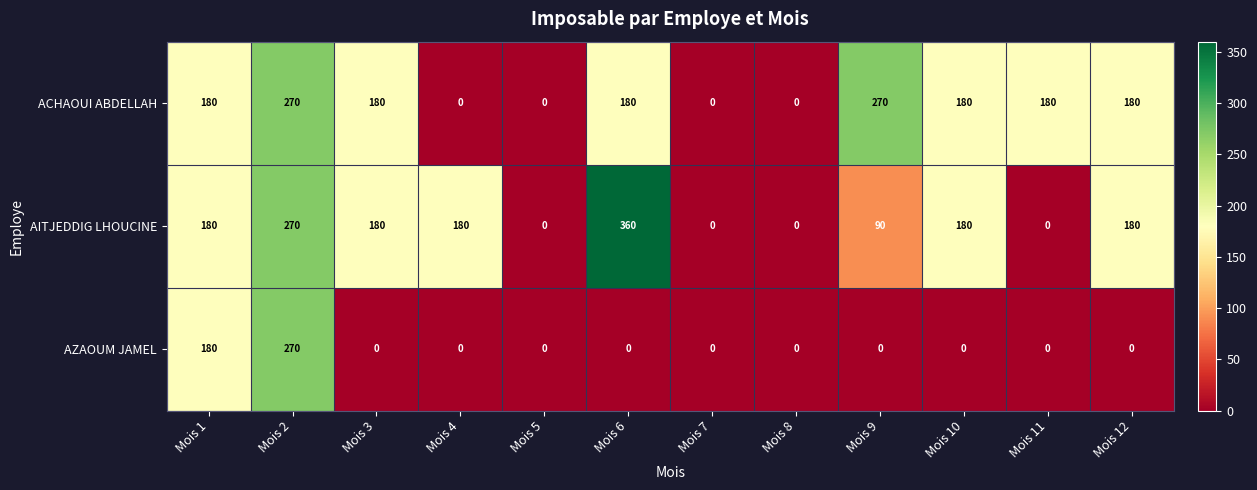

True or false: ACHAOUI ABDELLAH has a value of 73 at Mois 12.

False